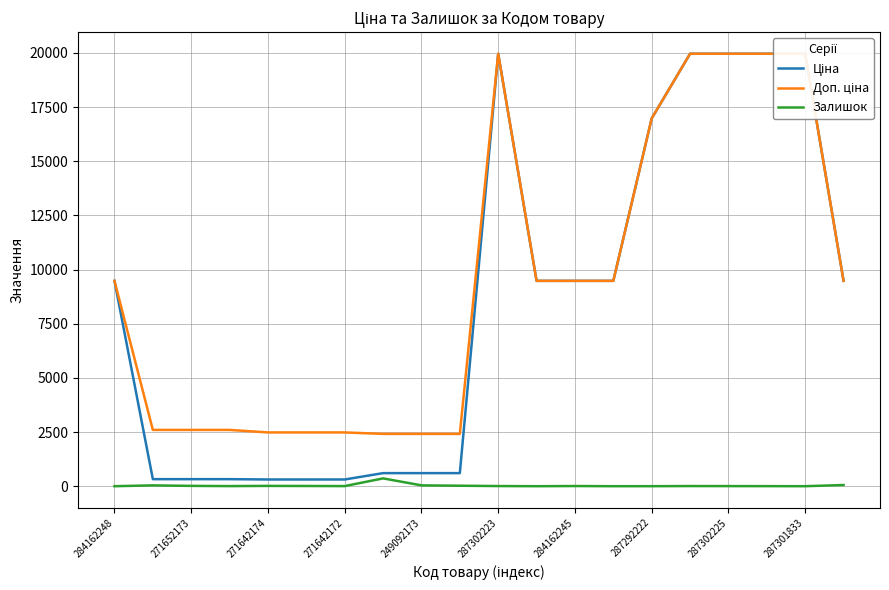

What is the label of the 14th point from the left?

13